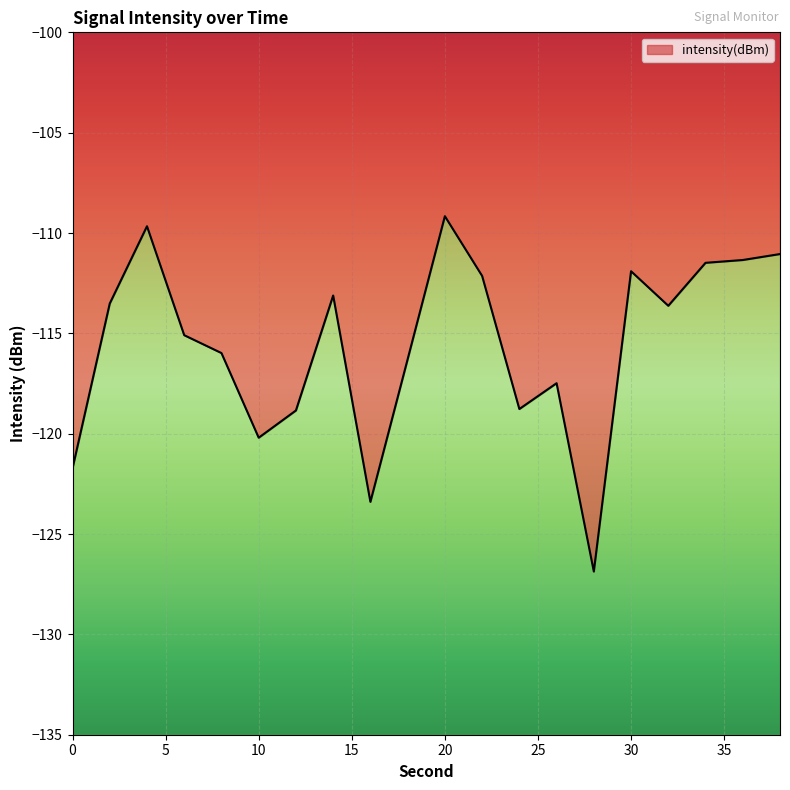

How many data points are less than -113?

13